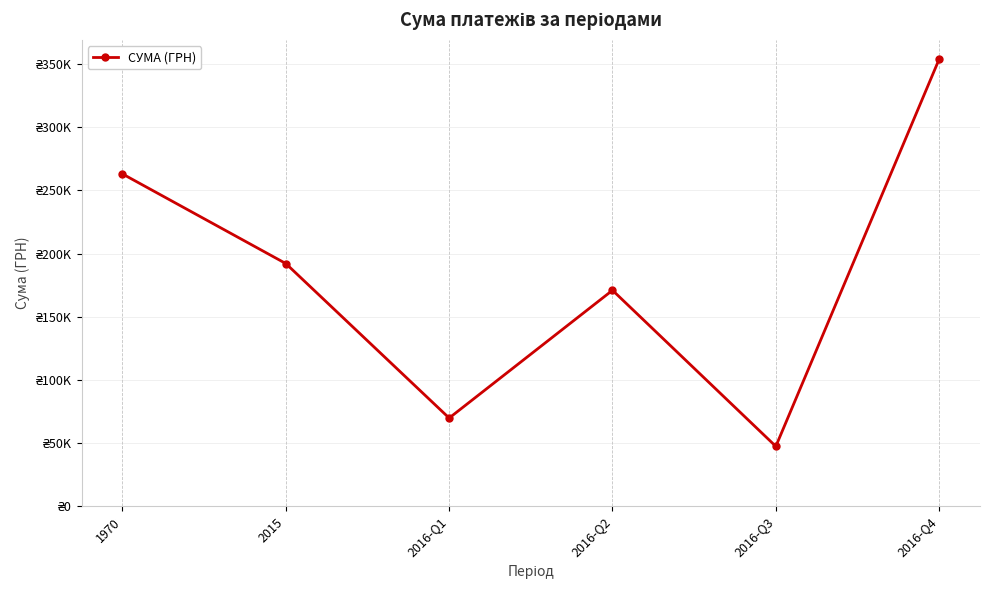

Reading right to left, extract all data points from this chart.

2016-Q4=353904.6	2016-Q3=47349.0	2016-Q2=170911.4	2016-Q1=69756.7	2015=192082.9	1970=263025.2